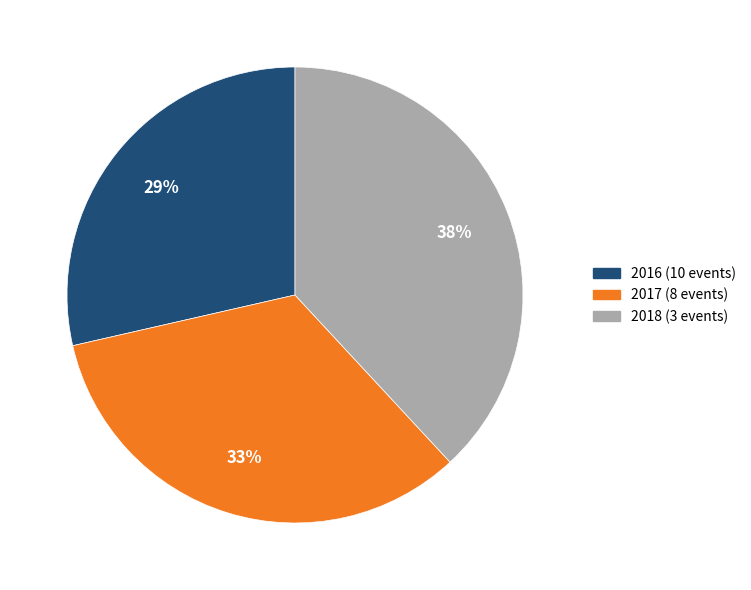

True or false: 2018 (3 events) accounts for 32% of the total.

False